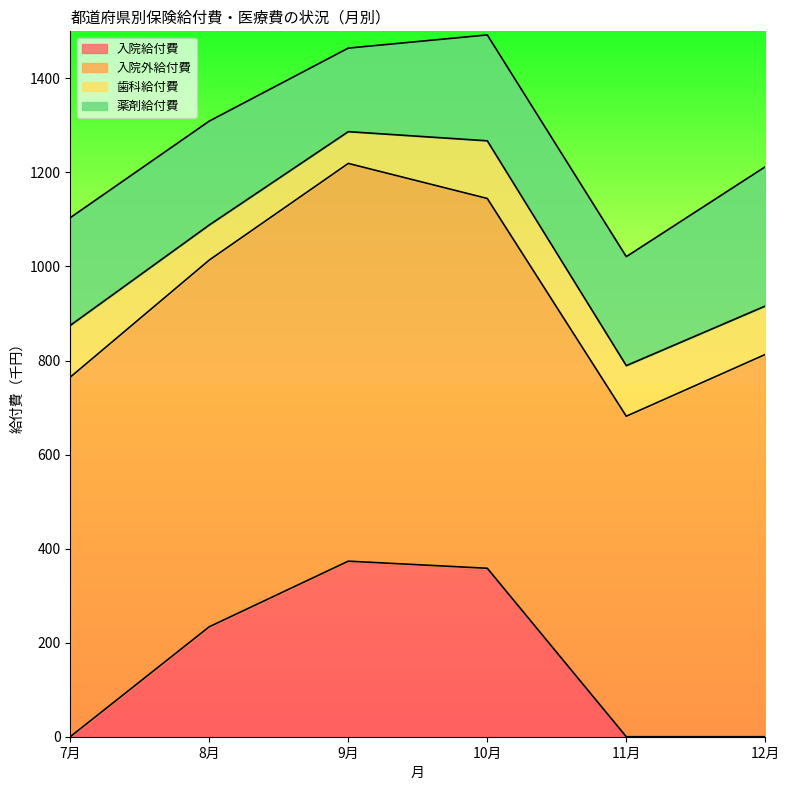

What is the sum of all 薬剤給付費 values?

1380.9